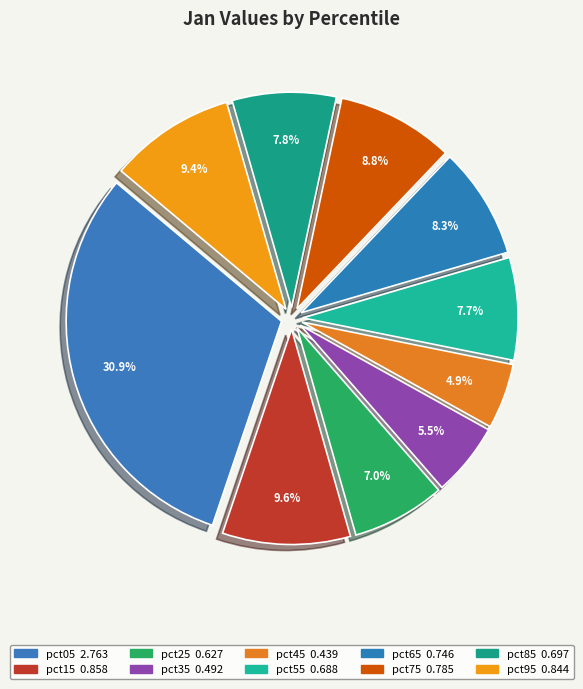

Is there any slice that represents more than half of the pie?

No